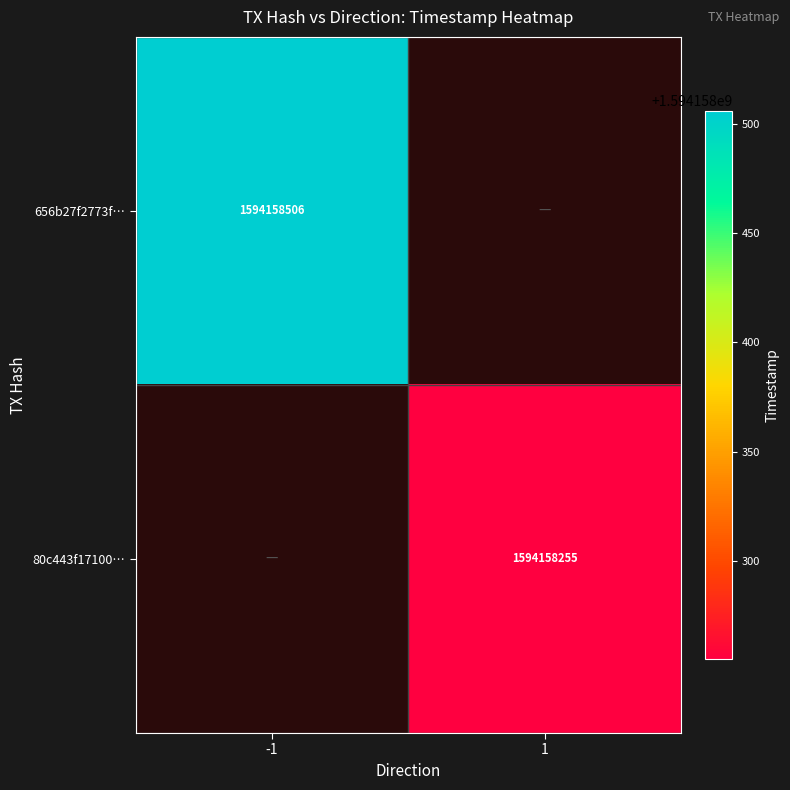

Between -1 and 1, which series saw the biggest shift?

656b27f2773fff5e4cb7bda93aaf715f5124d8c